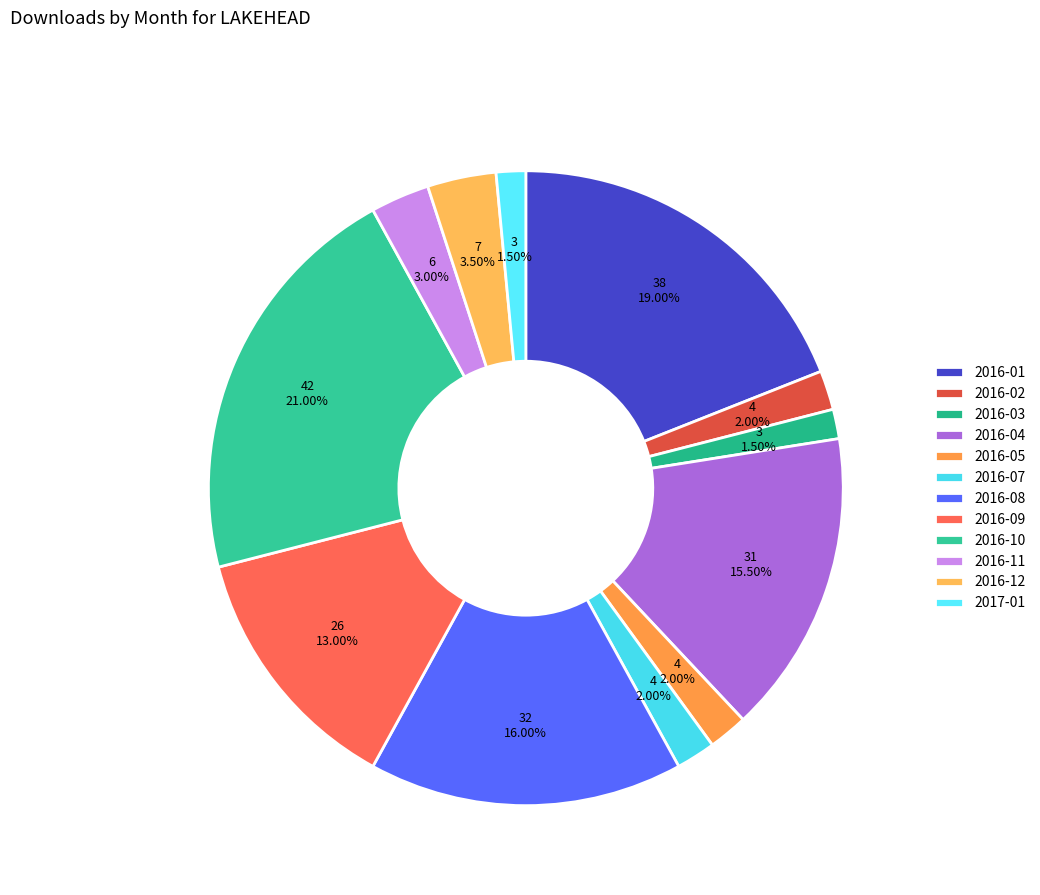

Does 2017-01 account for over 50% of the chart?

No